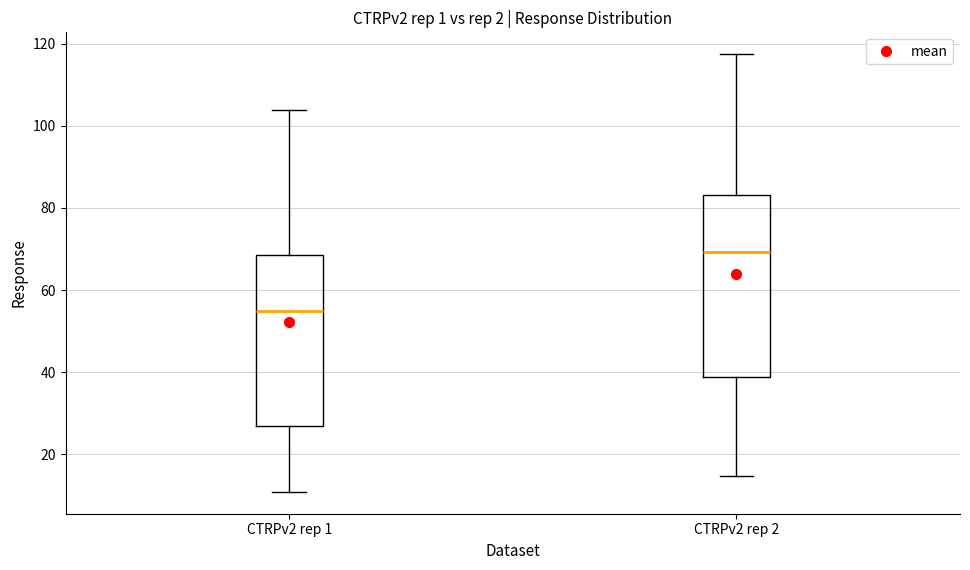

Reading left to right, read every box against the y-axis: the position of its median line, the range the box covers, and the ends of its whiskers. The values are not printed on the chart, so give them approximately, as read against the axis.

CTRPv2 rep 1: median 54, box 26 to 68, whiskers 10 to 104
CTRPv2 rep 2: median 70, box 38 to 84, whiskers 14 to 118